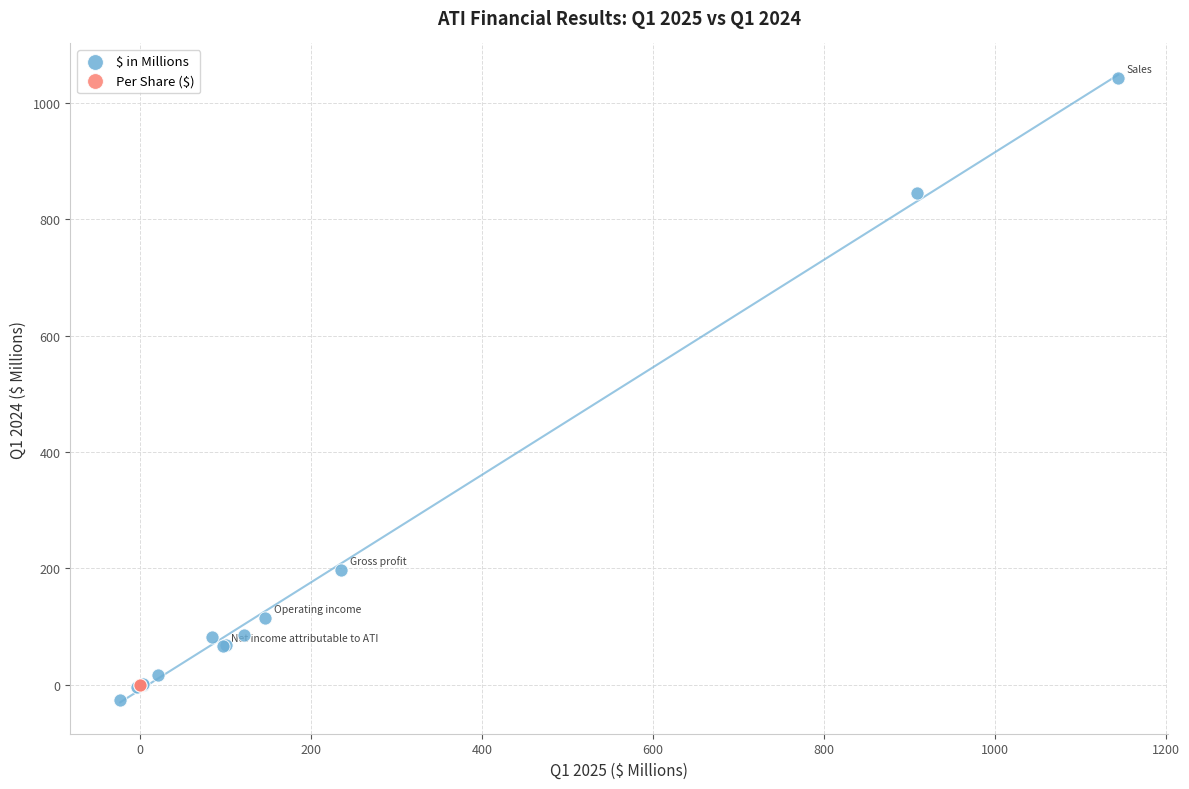

Which series contains the lowest Y value?

$ in Millions